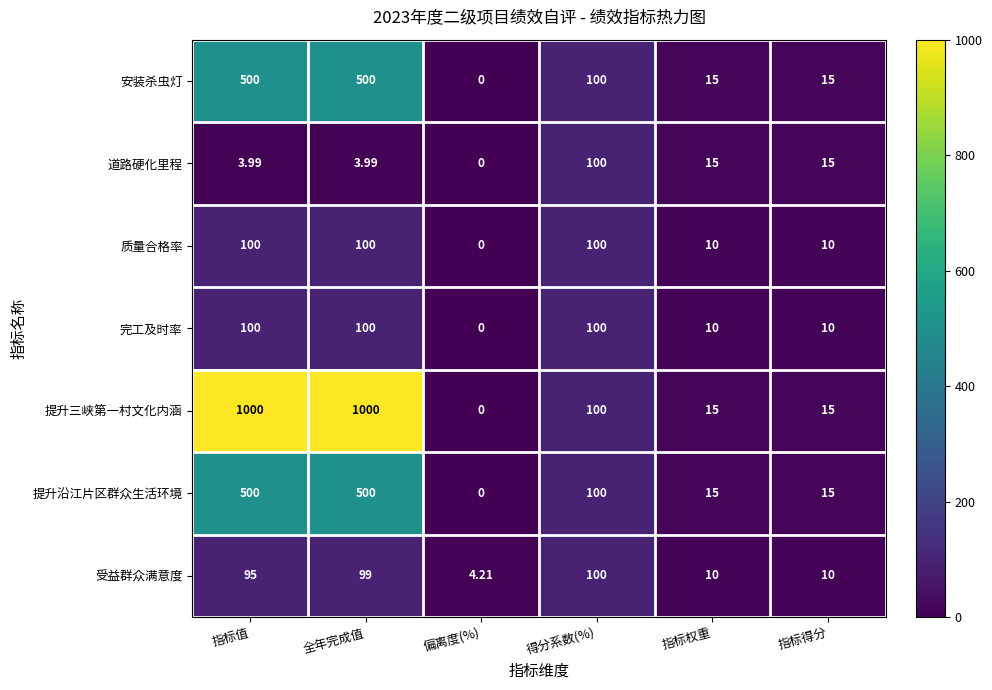

Between 全年完成值 and 得分系数(%), which series saw the biggest shift?

提升三峡第一村文化内涵